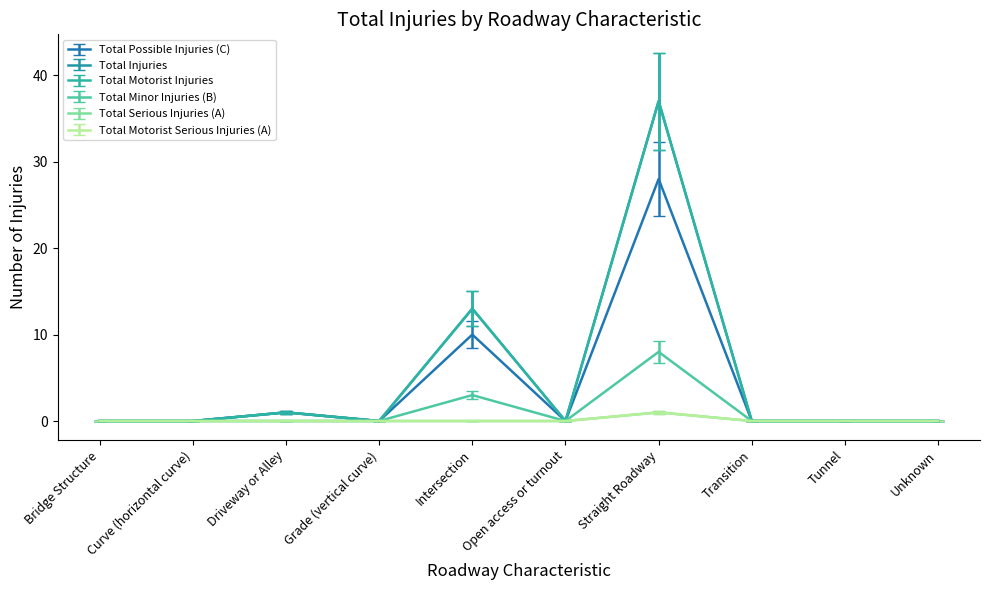

In Total Injuries, how many points are lower than both neighbors (excluding endpoints)?

2